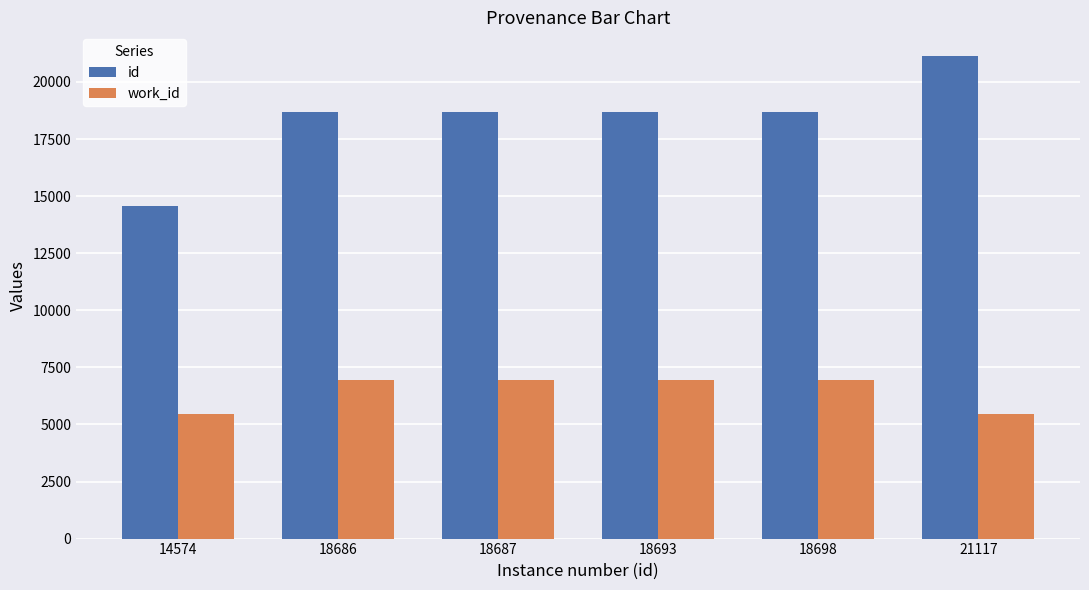

How many groups of bars are there?

6